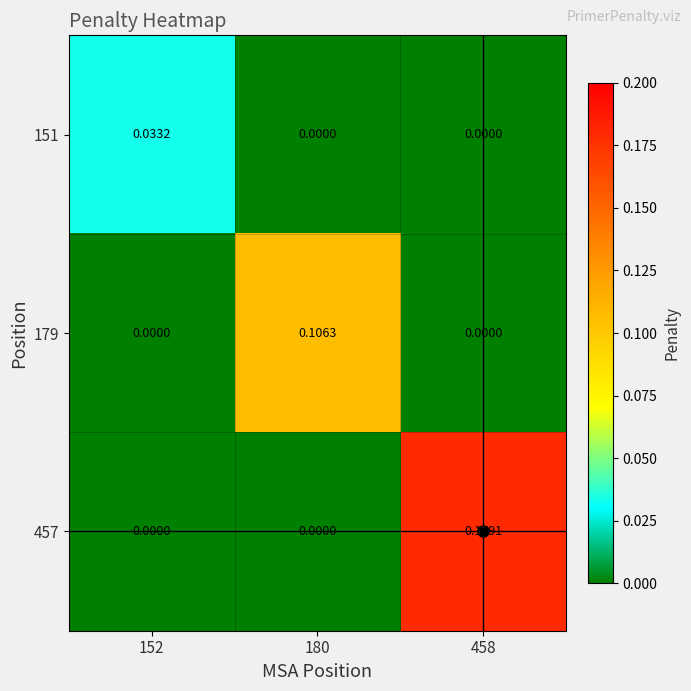

Reading left to right, transcribe all the data shown in this chart.

151: 152=0.0	180=0.0	458=0.0
179: 152=0.0	180=0.1	458=0.0
457: 152=0.0	180=0.0	458=0.2